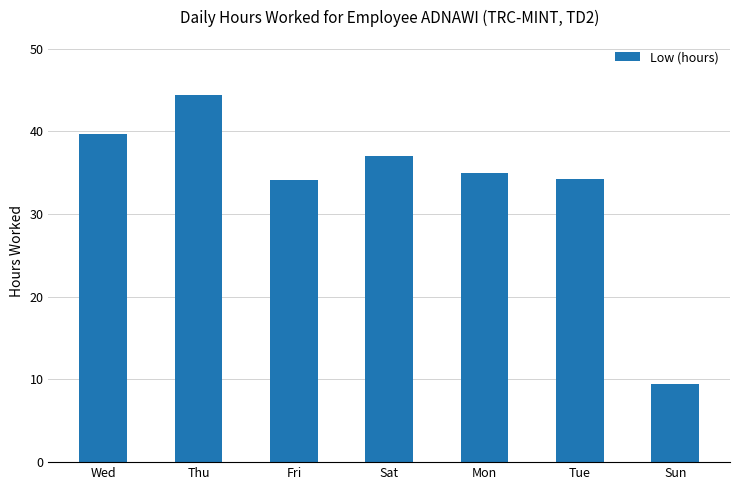

What is the smallest value displayed?

9.5